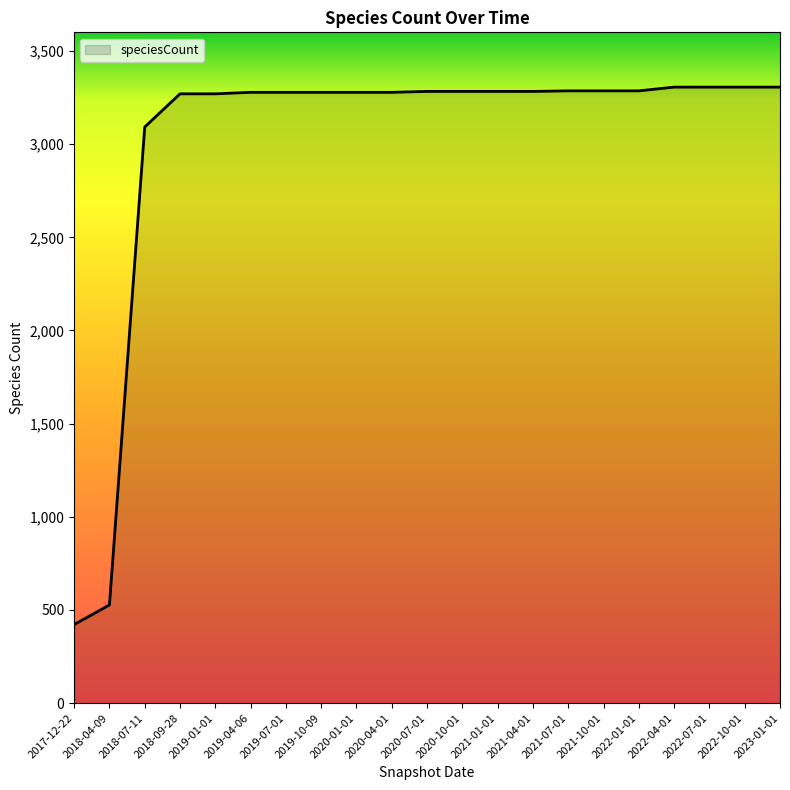

What value does the data have at 2022-04-01, to the nearest 10?

3310